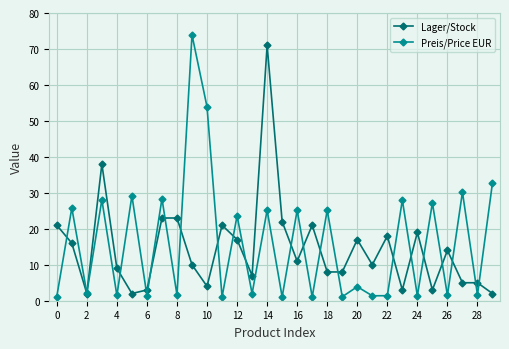

How many categories are shown in the chart?

30